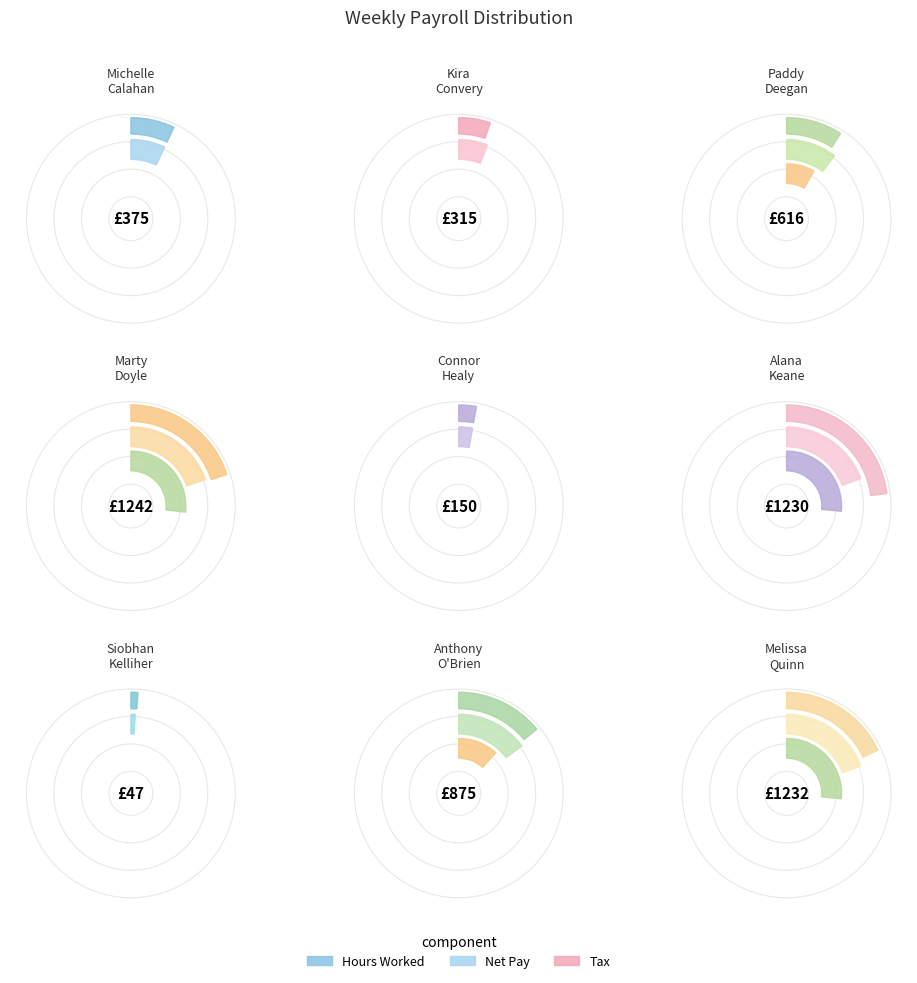

To the nearest percent, what portion does Kira Convery represent?

5%